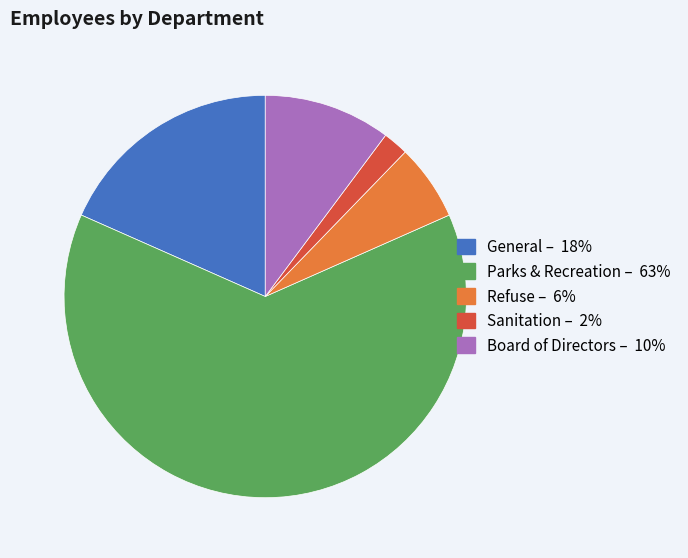

What is the largest slice in the pie chart?

Parks & Recreation